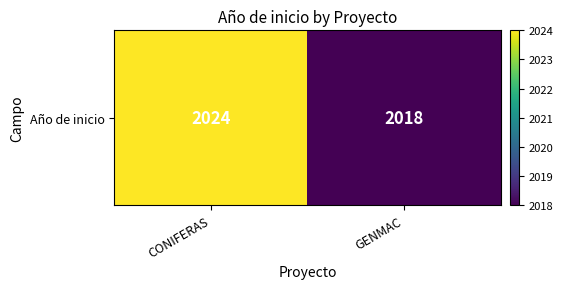

Which label corresponds to the smallest value in the chart?

GENMAC